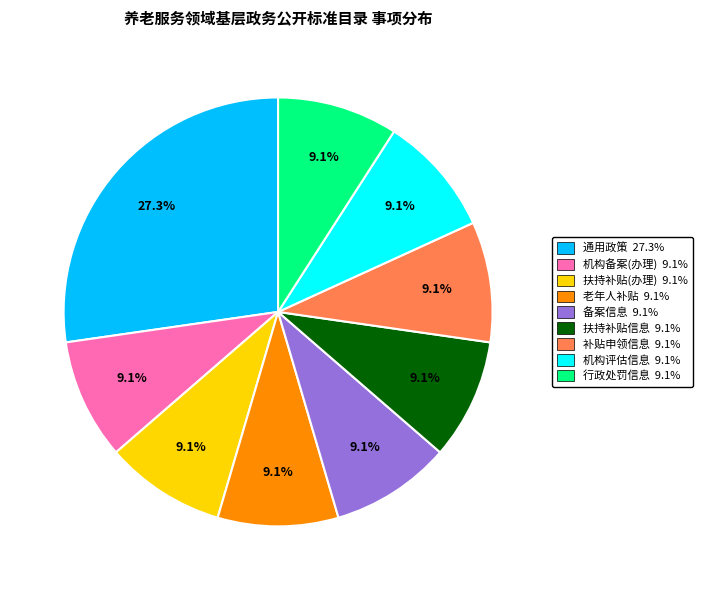

Is there any slice that represents more than half of the pie?

No